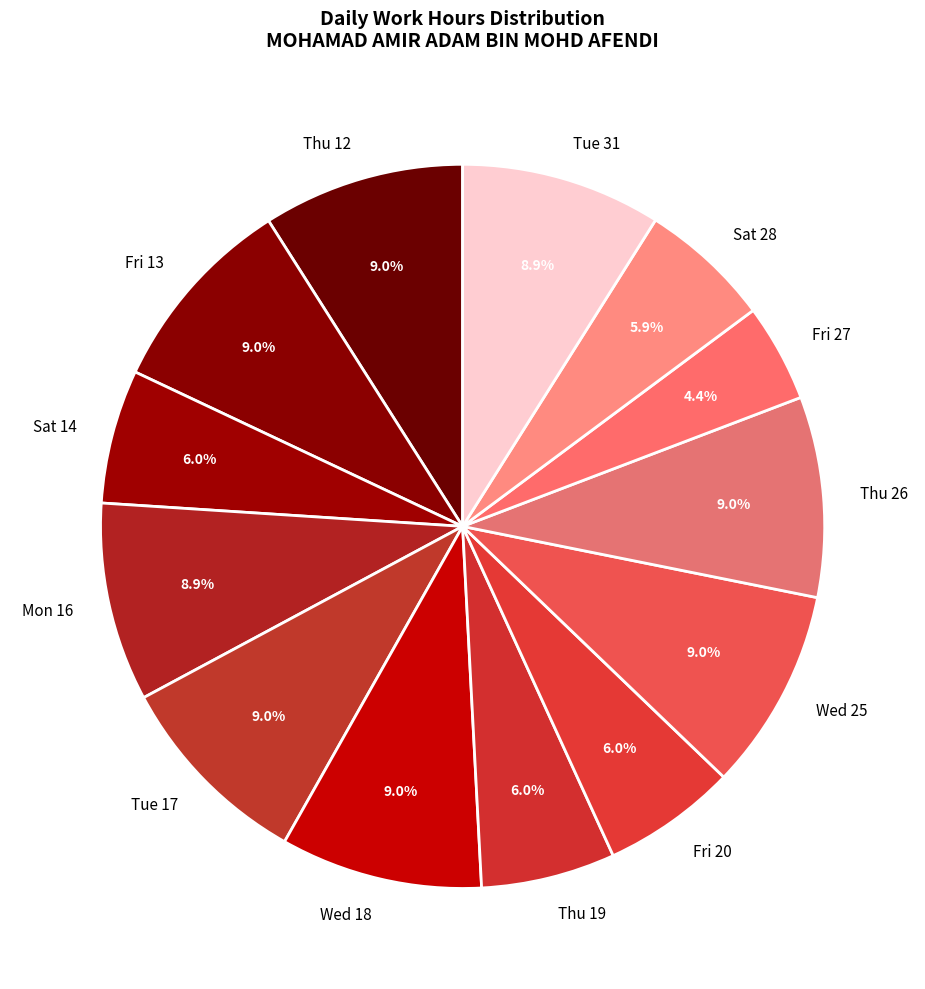

Which category has the smallest portion of the pie?

Fri 27